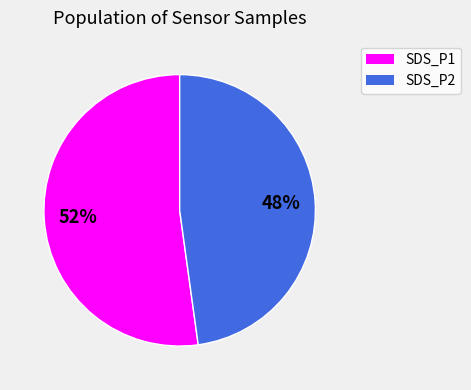

Does any single category account for the majority?

Yes